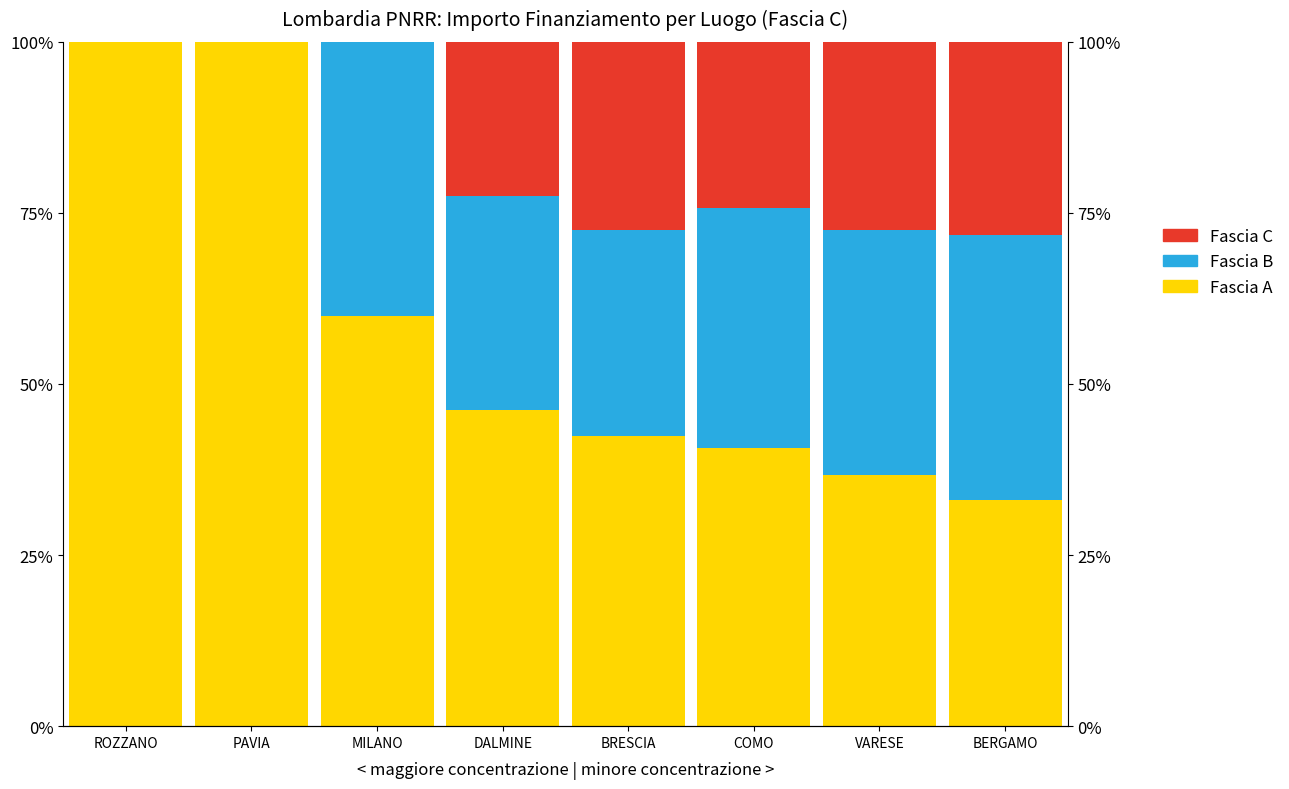

True or false: Fascia B has a value of 40.0 at MILANO.

True